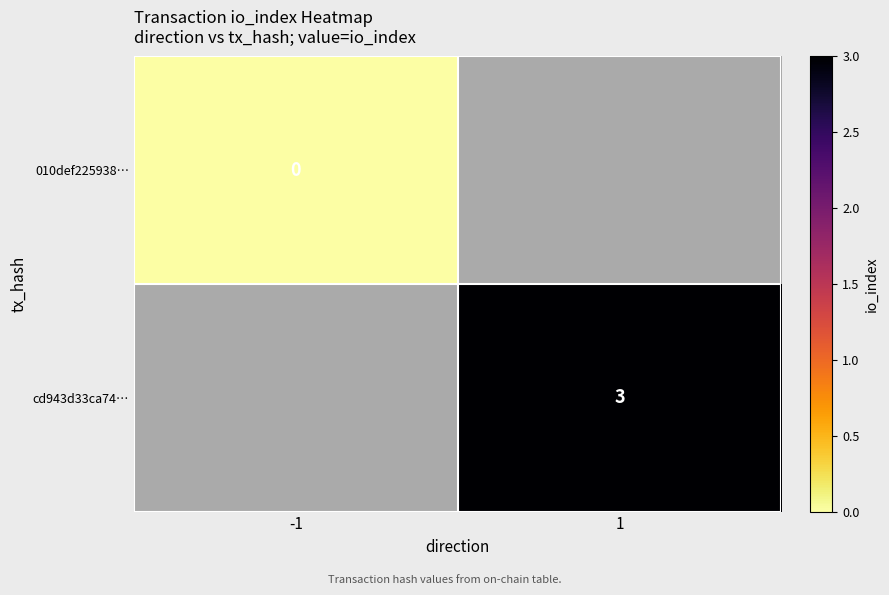

What is the greatest value displayed?

3.0